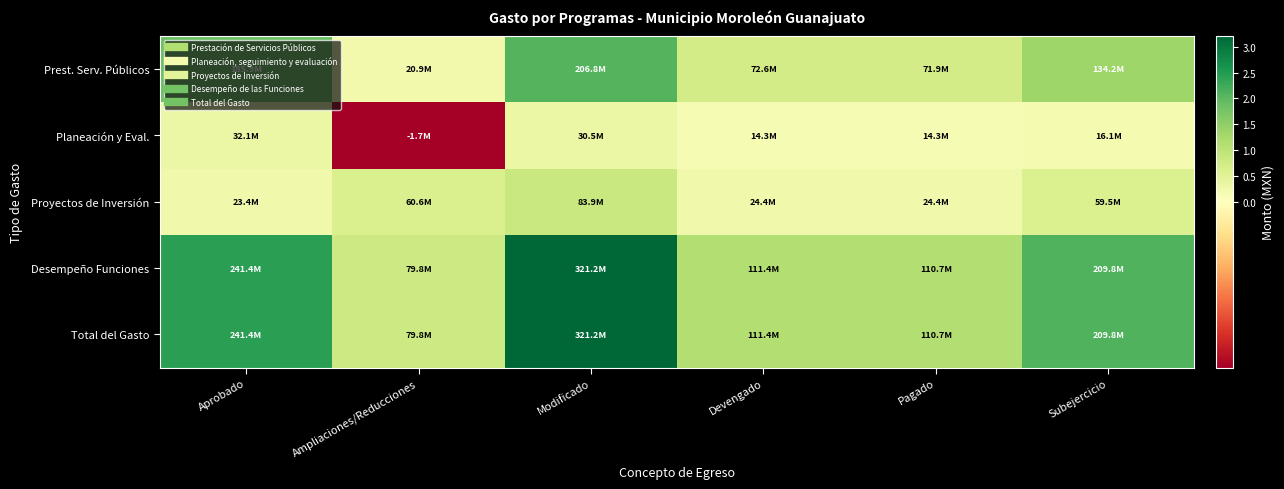

Which has a higher value, Subejercicio or Aprobado?

Aprobado